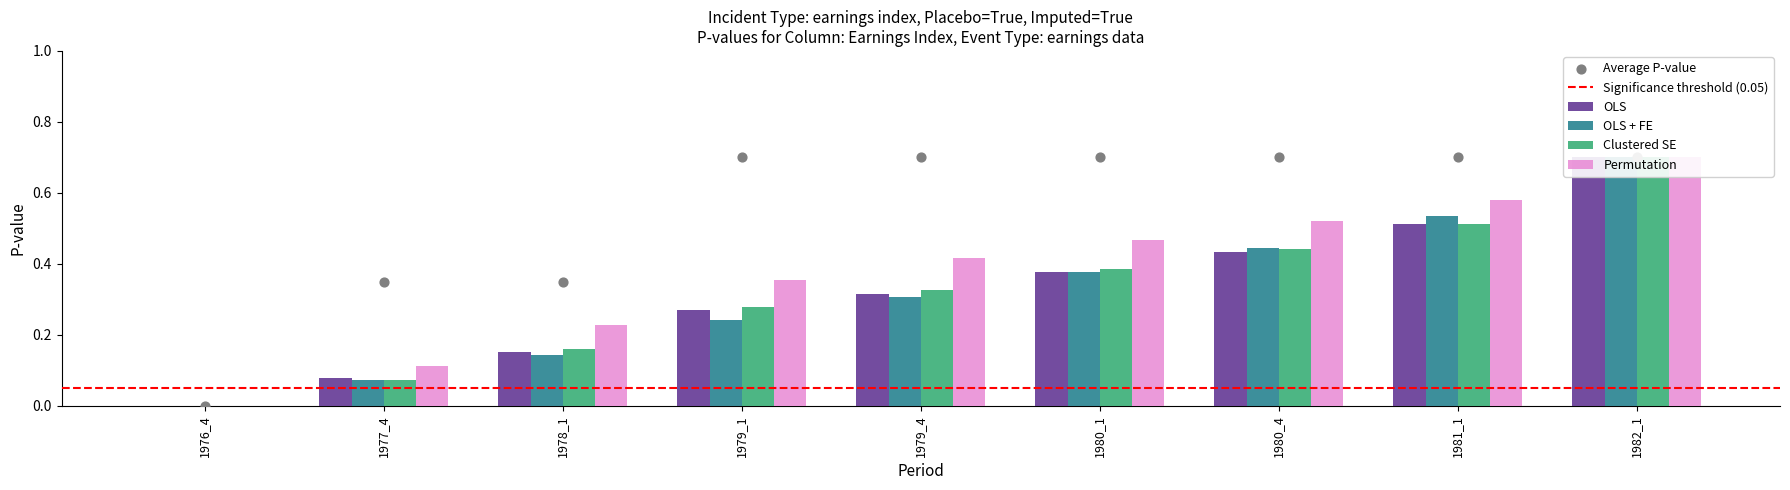

Is the value of OLS at 1978_1 greater than the value of OLS + FE at 1981_1?

No